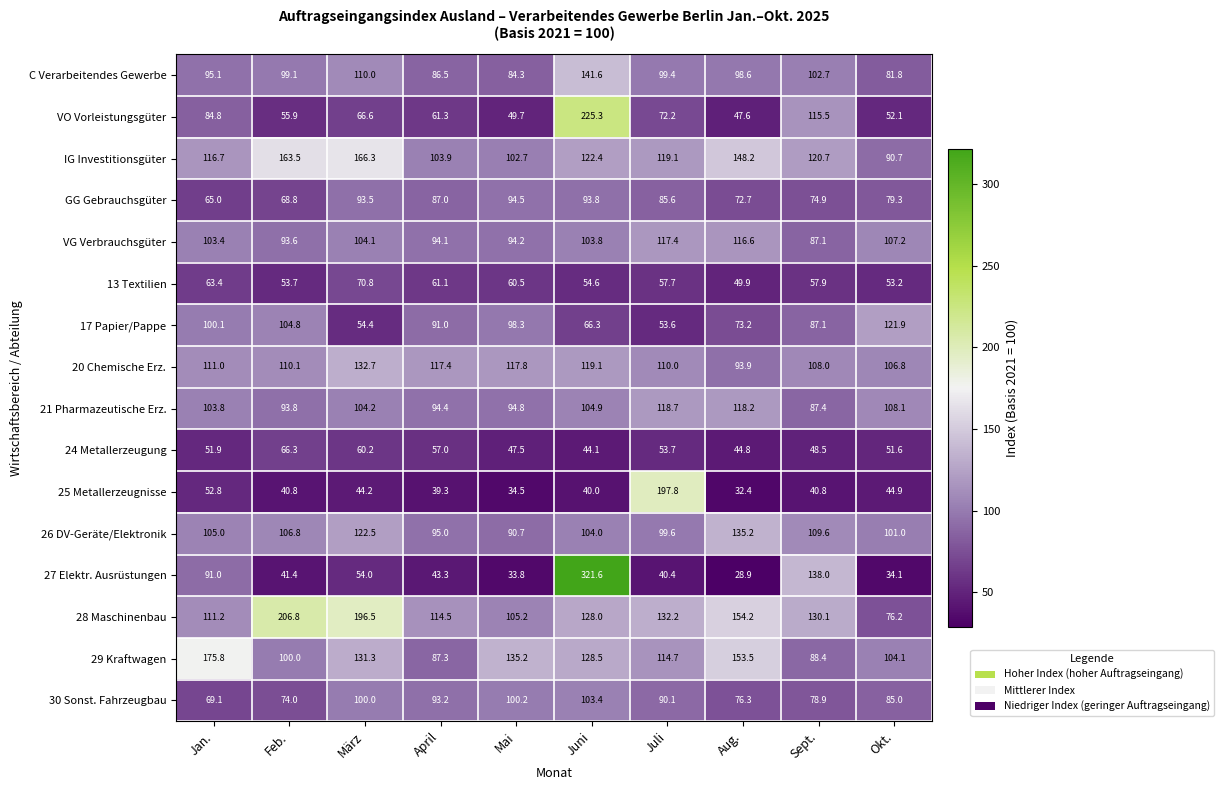

At which label is 20 Chemische Erz. closest to 113?

Jan.